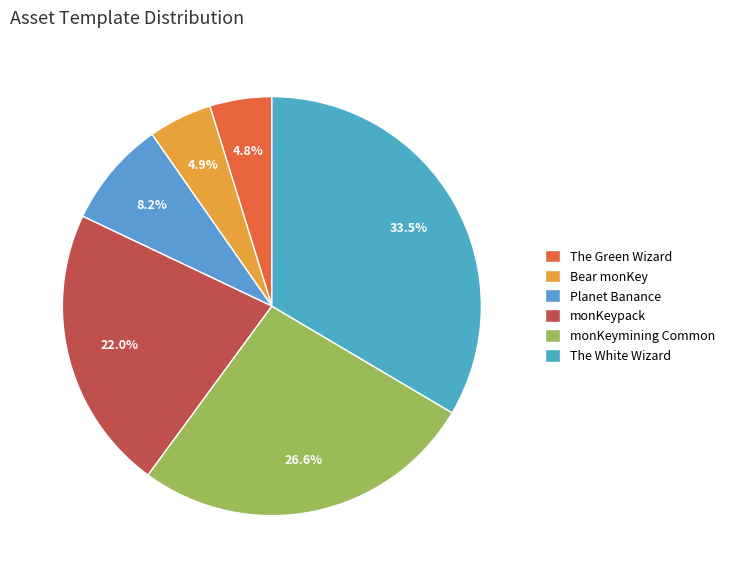

Which category has the biggest portion of the pie?

The White Wizard